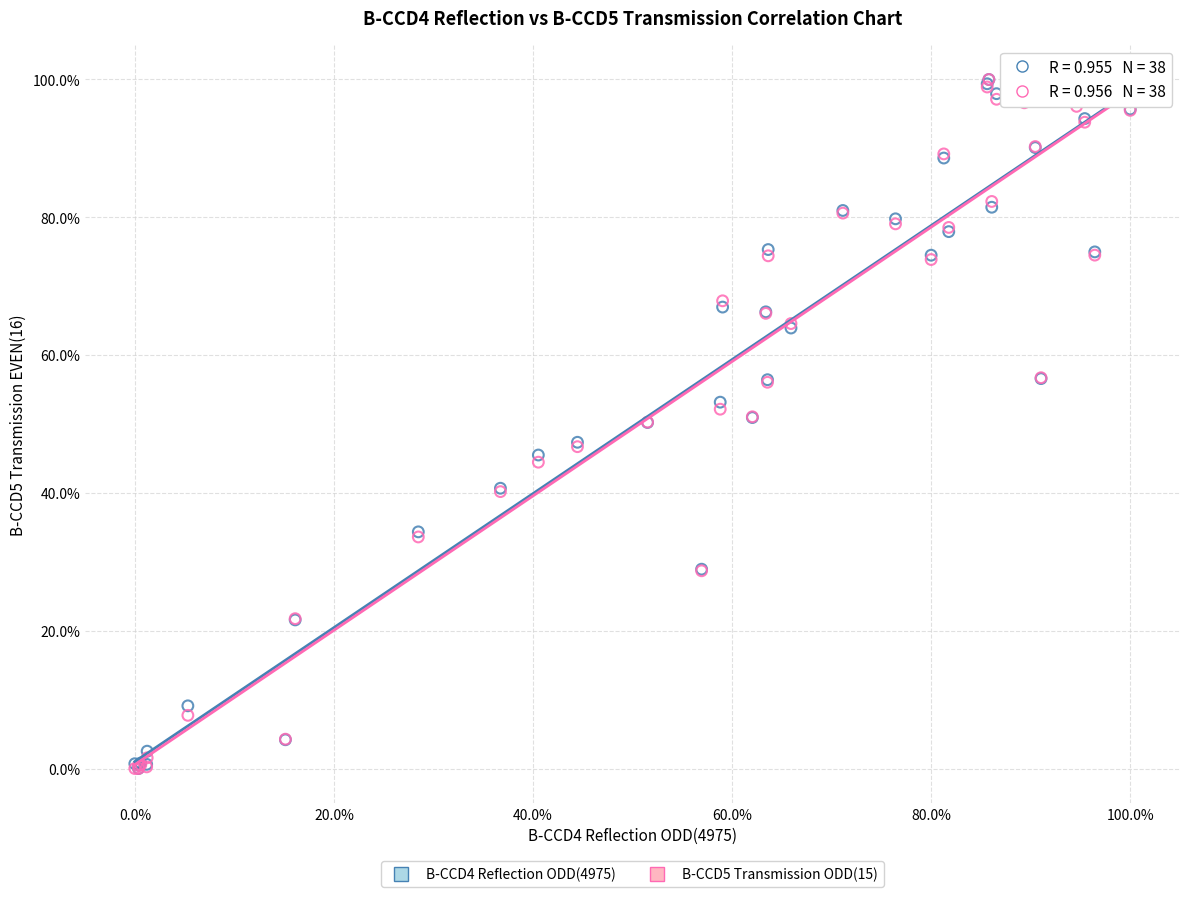

What are all the series names shown in the legend?

B-CCD4 Reflection ODD(4975), B-CCD5 Transmission ODD(15)